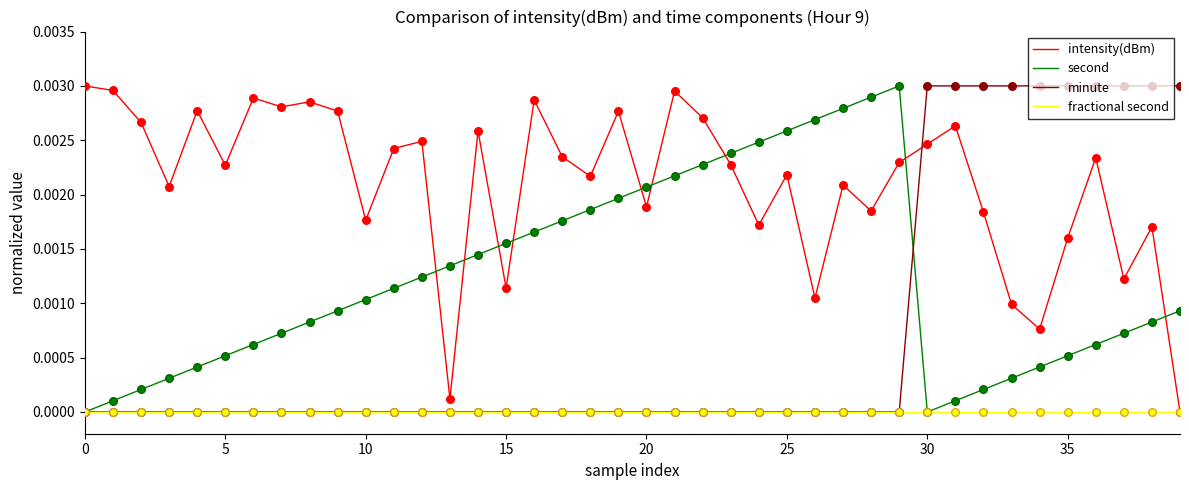

What are all the series names shown in the legend?

intensity(dBm), second, minute, fractional second